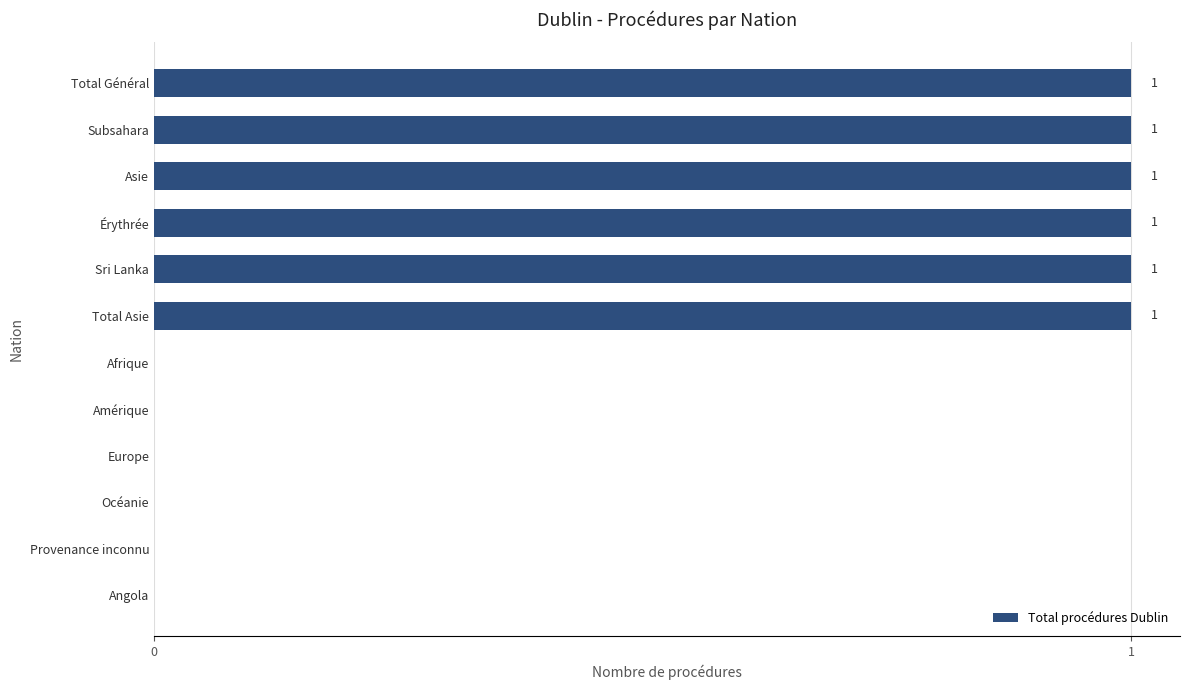

Are the bars grouped side by side (vs. stacked)?

No